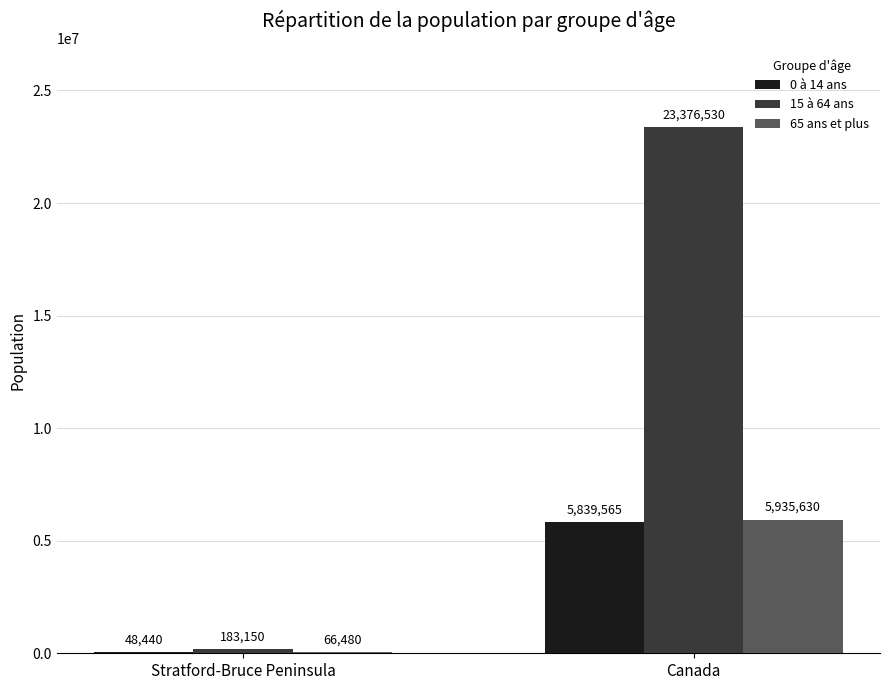

Which series has the widest spread of values?

15 à 64 ans